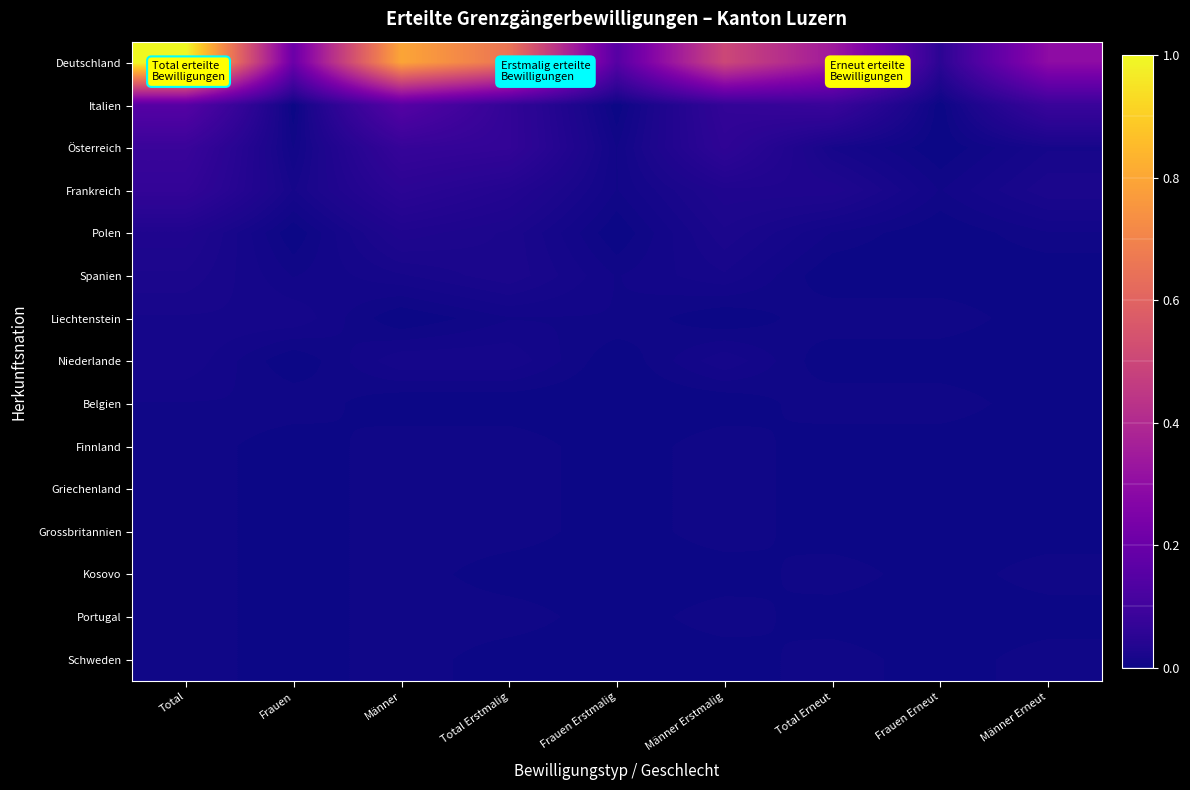

At how many categories does at least one series exceed 0?

9